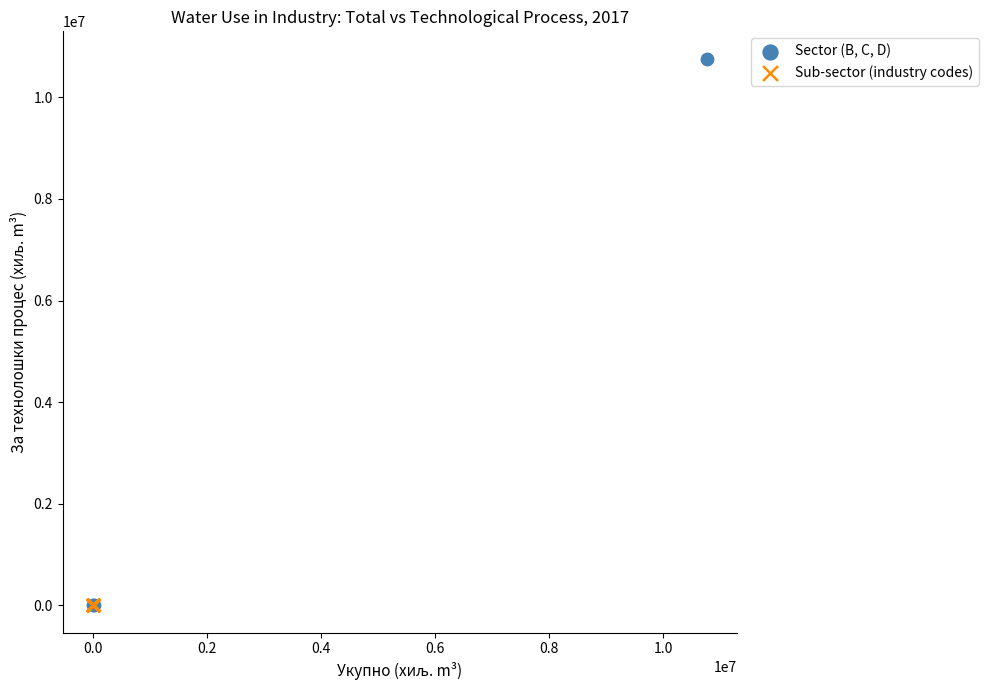

Which series contains the highest Y value?

Sector (B, C, D)